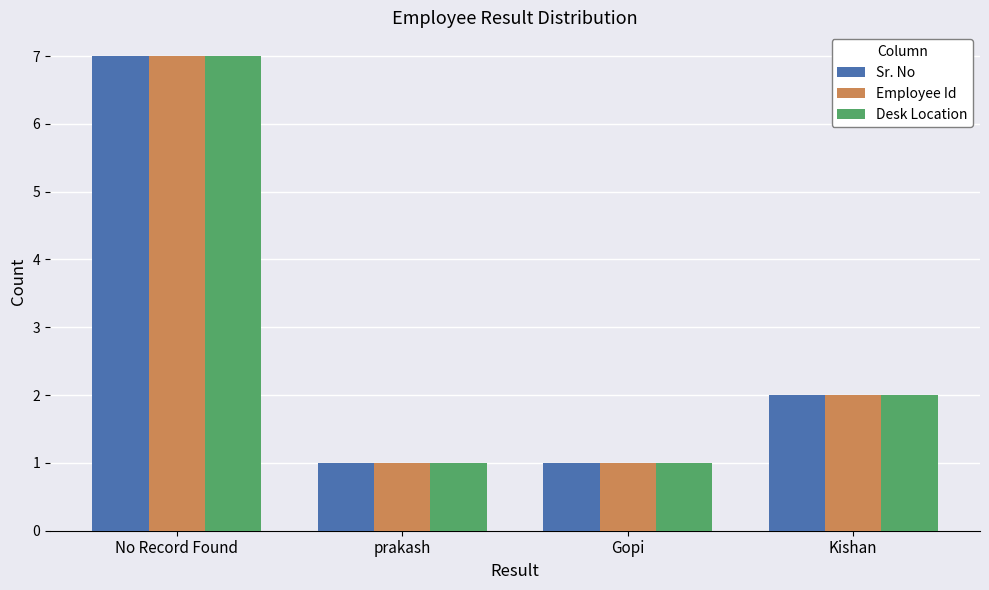

Is the value of Employee Id at No Record Found greater than the value of Sr. No at Kishan?

Yes